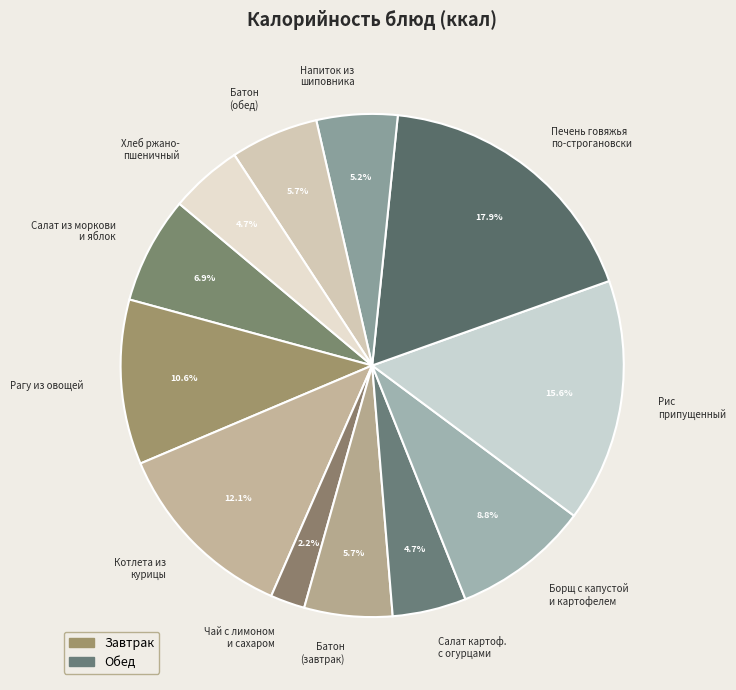

What is the ratio of the value at Борщ с капустой и картофелем to the value at Котлета из курицы?

0.7